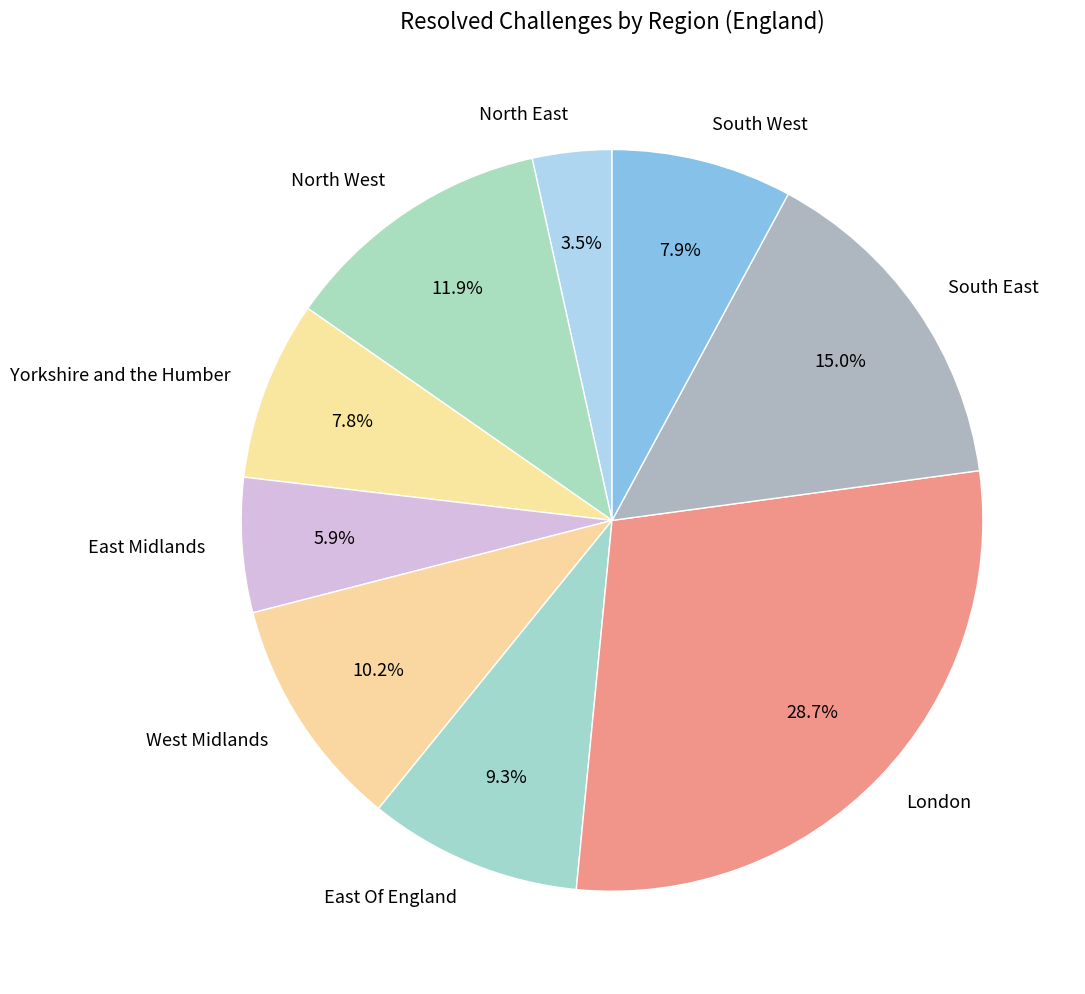

The West Midlands slice represents 10% of the pie. True or false?

True